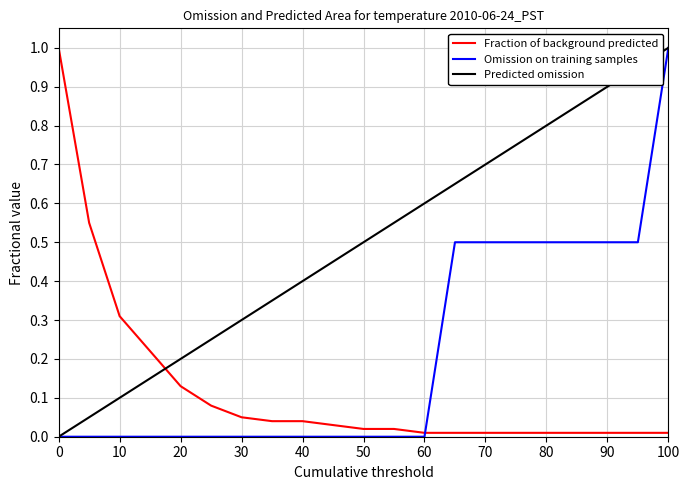

How many lines are shown in the chart?

3